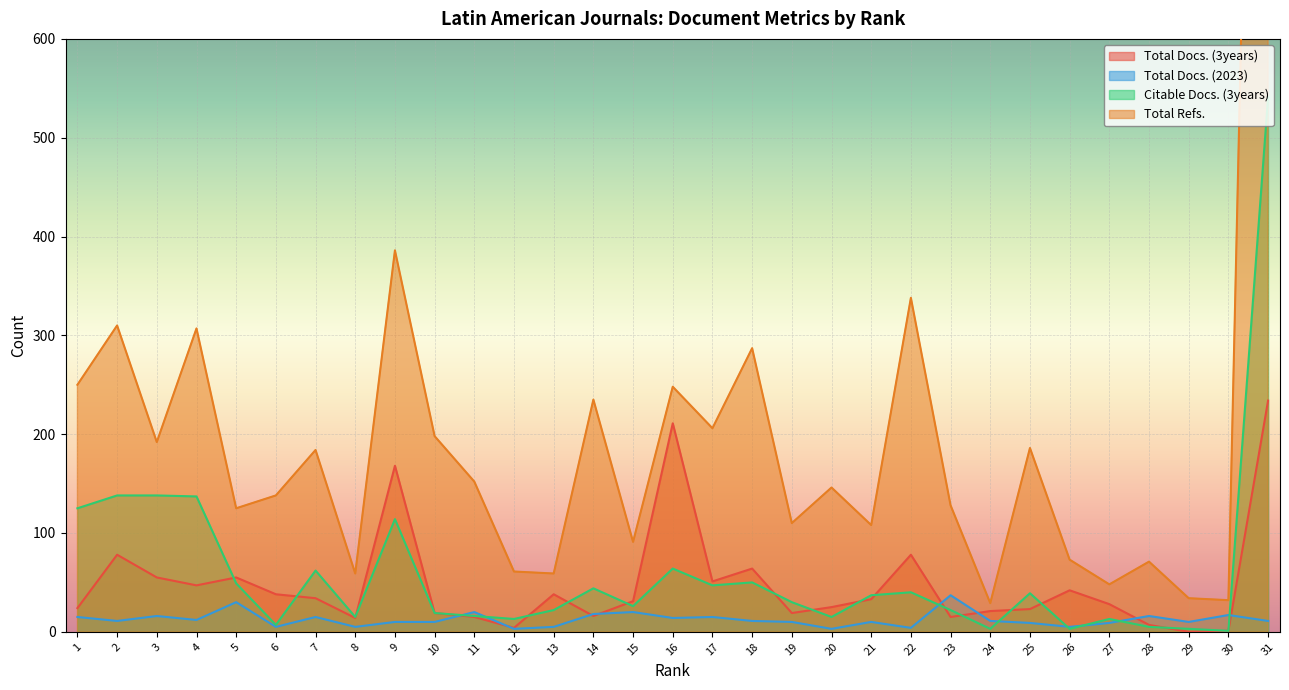

What is the difference between the maximum and second lowest values in the Total Docs. (2023) series?

34